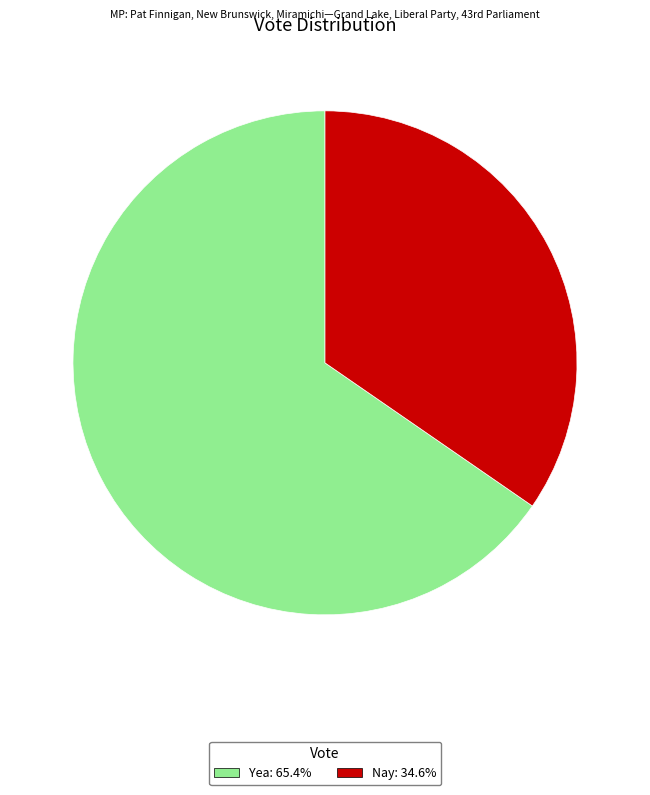

Combined, do Yea and Nay account for over 50%?

Yes